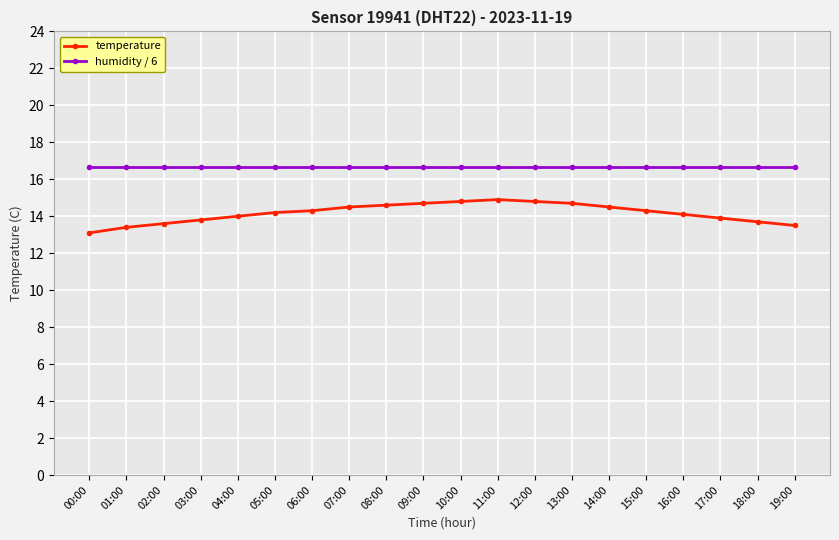

Reading right to left, transcribe all the data shown in this chart.

temperature: 19:00=13.5	18:00=13.7	17:00=13.9	16:00=14.1	15:00=14.3	14:00=14.5	13:00=14.7	12:00=14.8	11:00=14.9	10:00=14.8	09:00=14.7	08:00=14.6	07:00=14.5	06:00=14.3	05:00=14.2	04:00=14.0	03:00=13.8	02:00=13.6	01:00=13.4	00:00=13.1
humidity / 6: 19:00=16.7	18:00=16.7	17:00=16.7	16:00=16.7	15:00=16.7	14:00=16.7	13:00=16.7	12:00=16.7	11:00=16.7	10:00=16.7	09:00=16.7	08:00=16.7	07:00=16.7	06:00=16.7	05:00=16.7	04:00=16.7	03:00=16.7	02:00=16.7	01:00=16.7	00:00=16.7